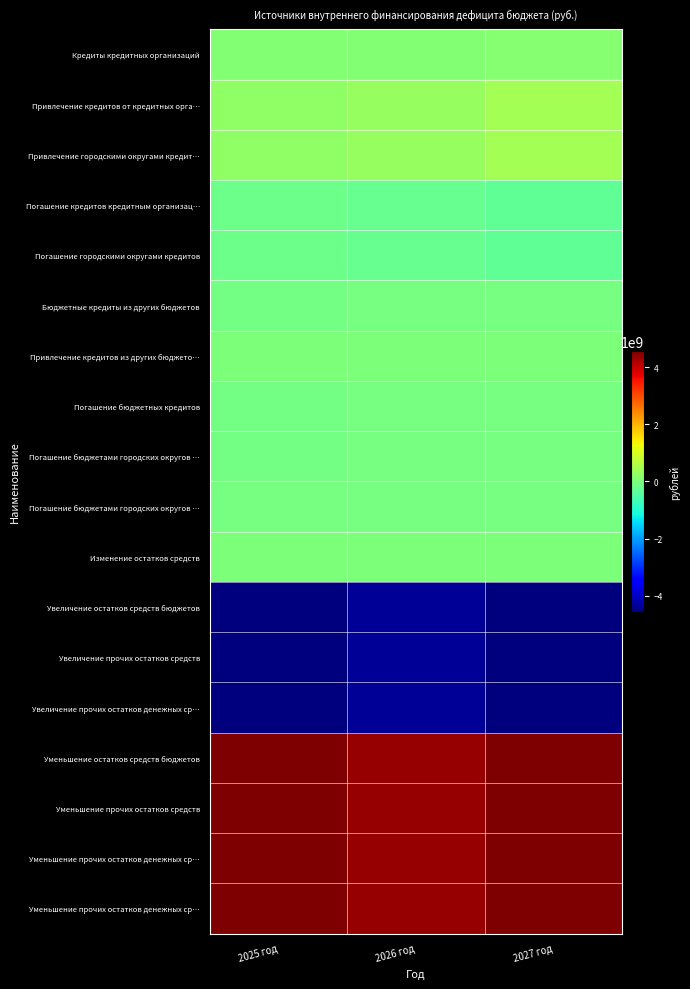

What is the spread (max minus min) of values at 2027 год?

9119690689.3